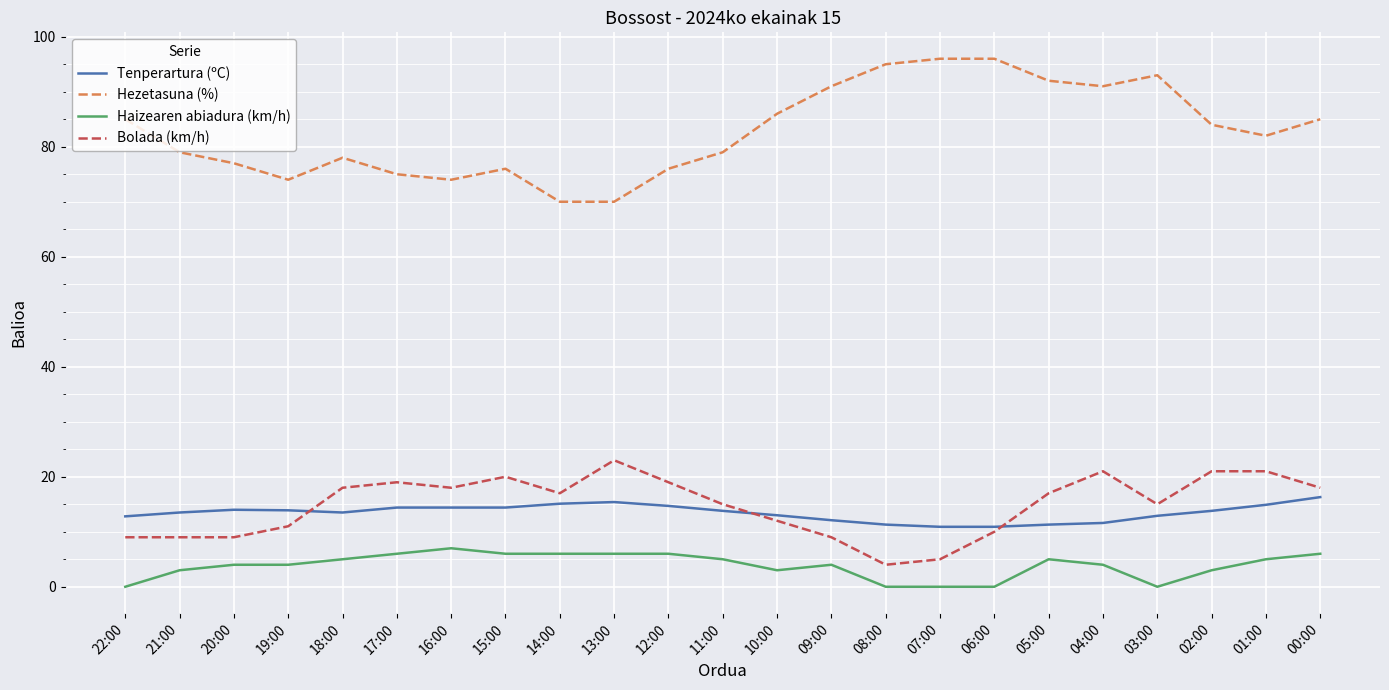

The Bolada (km/h) series shows 30.8 at 13:00. True or false?

False